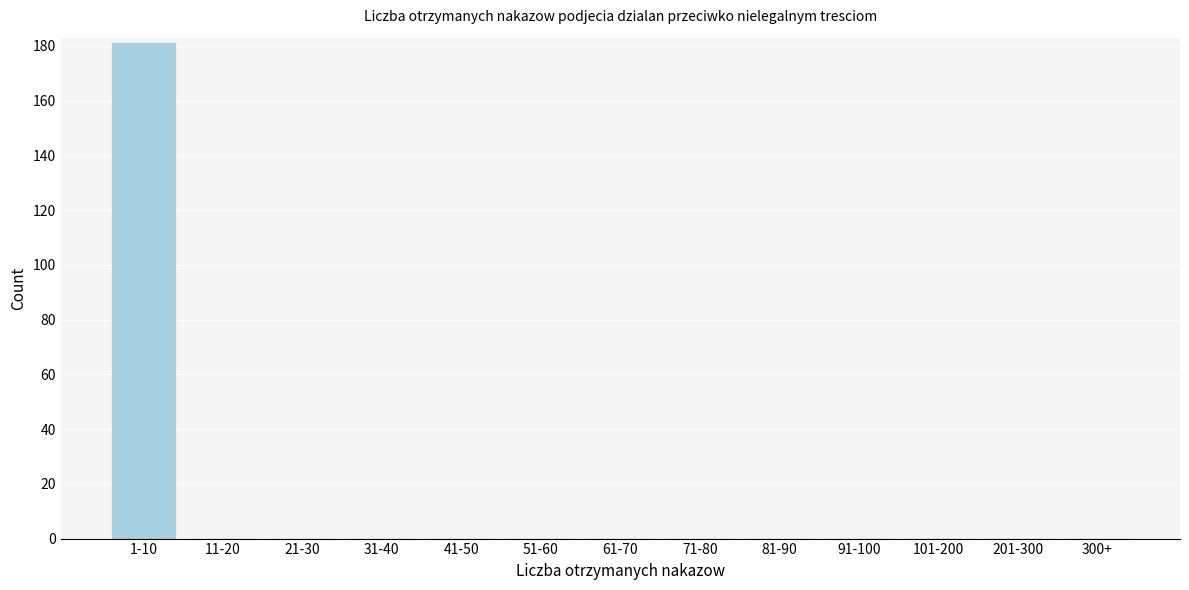

Reading right to left, what are all the values shown in this chart?

300+=0	201-300=0	101-200=0	91-100=0	81-90=0	71-80=0	61-70=0	51-60=0	41-50=0	31-40=0	21-30=0	11-20=0	1-10=181